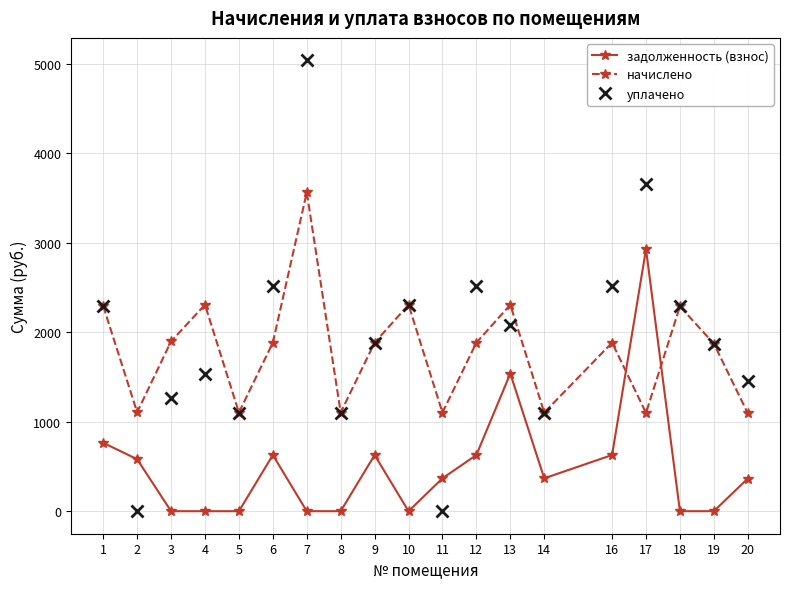

Between 7 and 14, which series saw the biggest shift?

уплачено